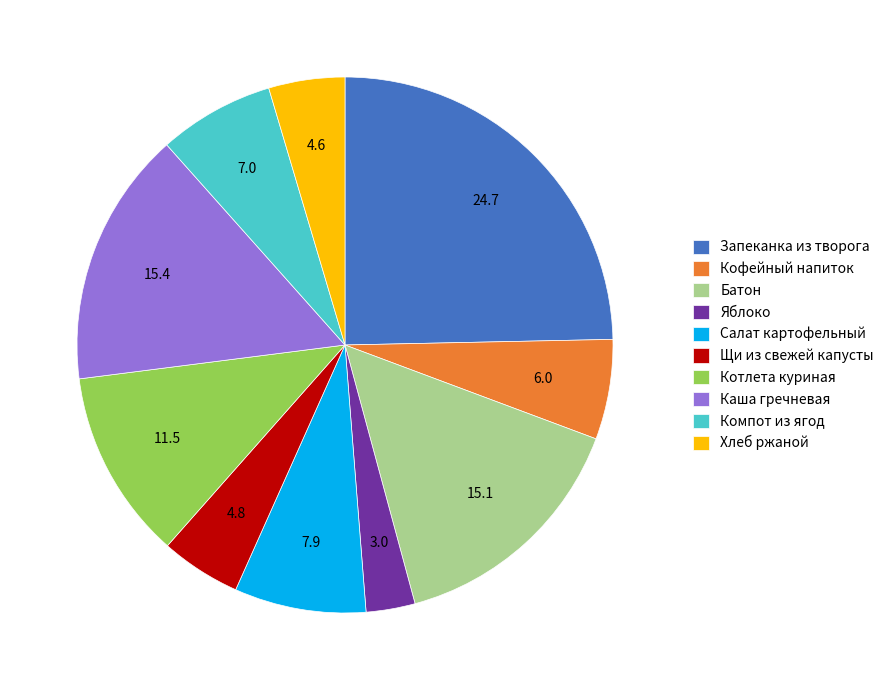

Count the number of slices in the pie.

10